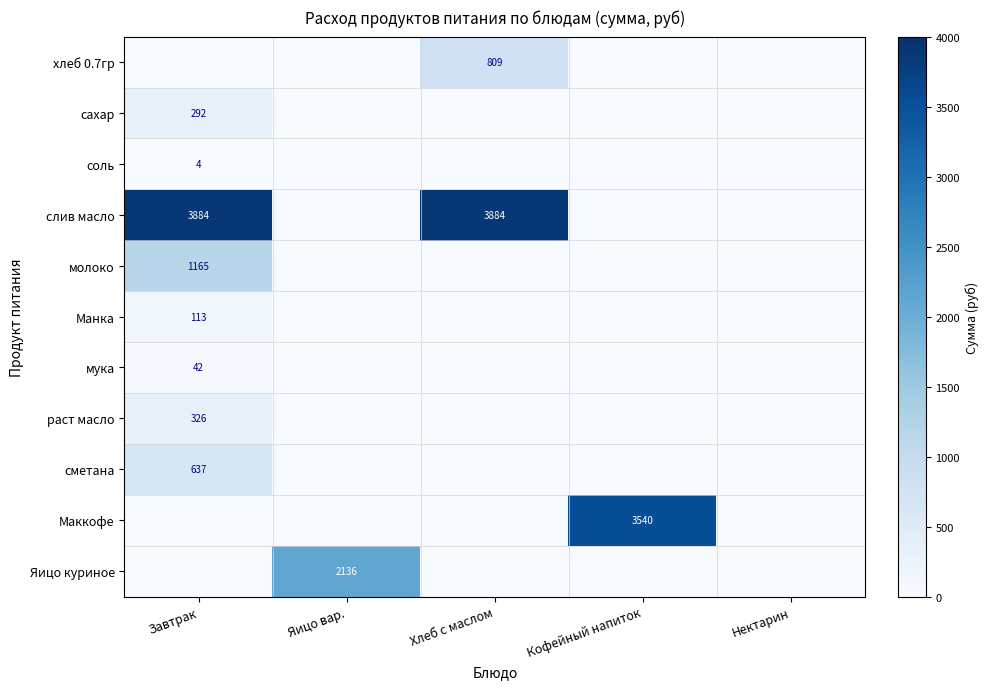

Is it true that Яицо куриное equals 2136 at Яицо вар.?

True